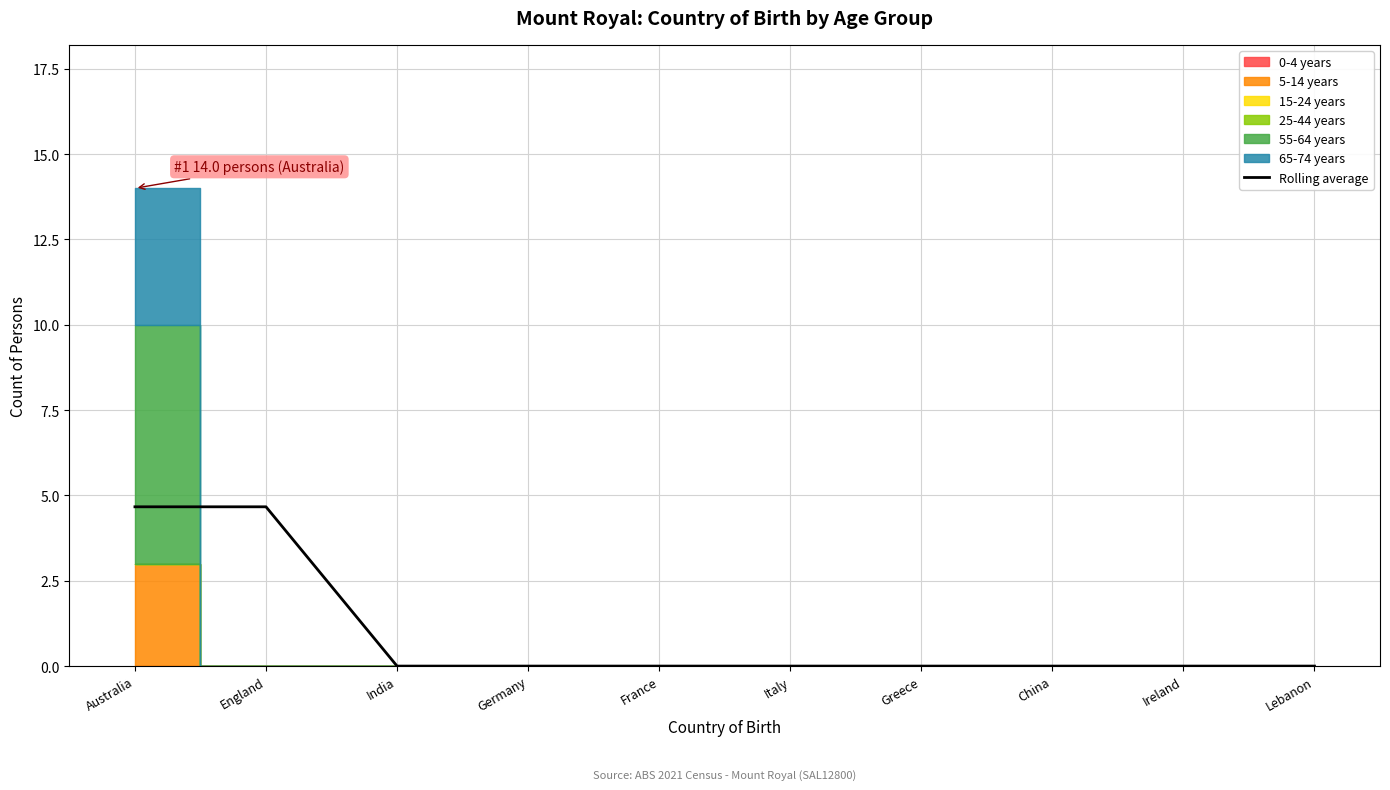

What is the difference between the values at France and Australia?

4.7